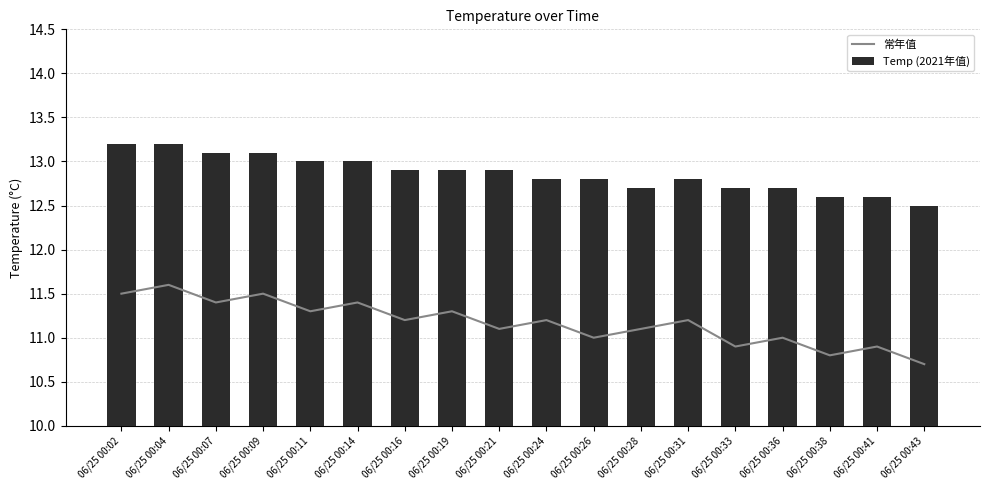

What is the sum of all Temp (2021年值) values?

231.5